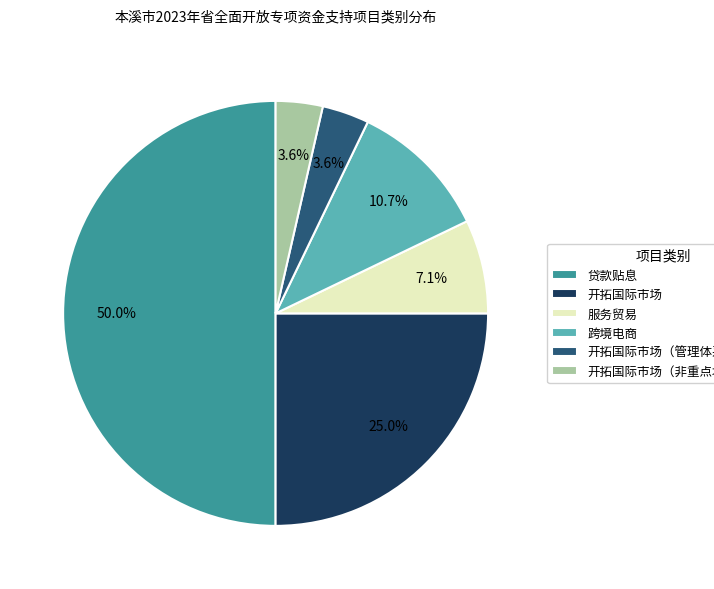

To the nearest percent, what is the combined percentage of 开拓国际市场（非重点境外展会） and 服务贸易?

11%